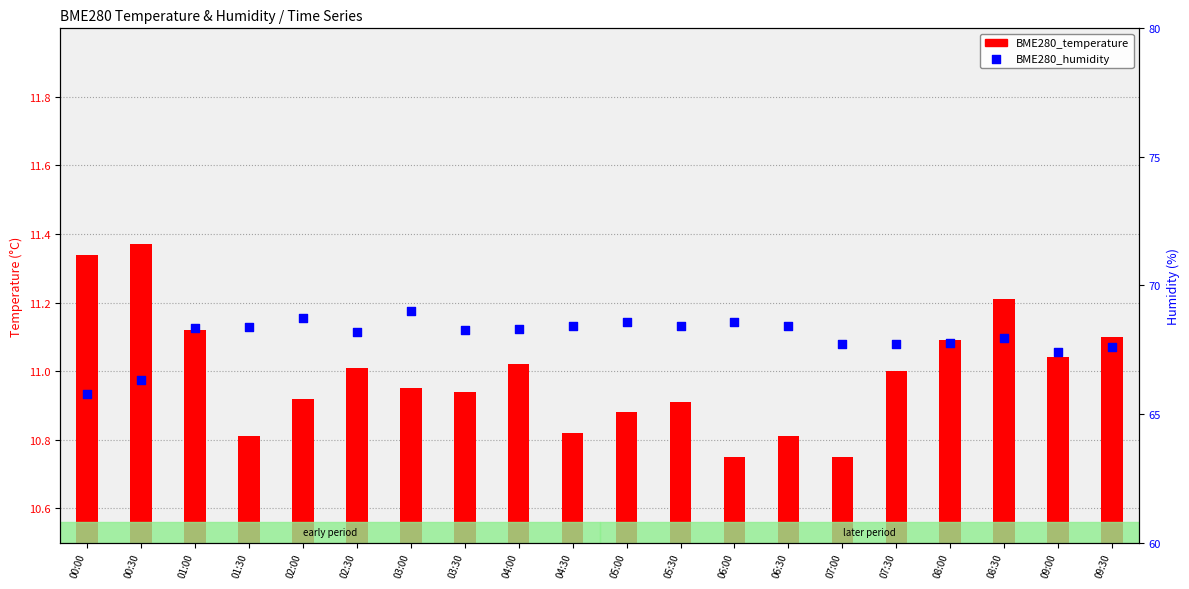

Which series has the largest total across all categories?

BME280_humidity